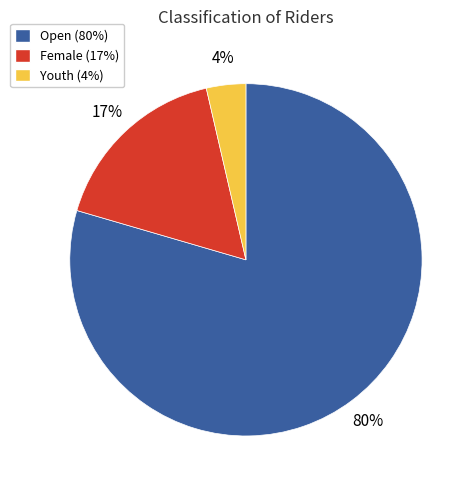

How many segments does this pie chart have?

3